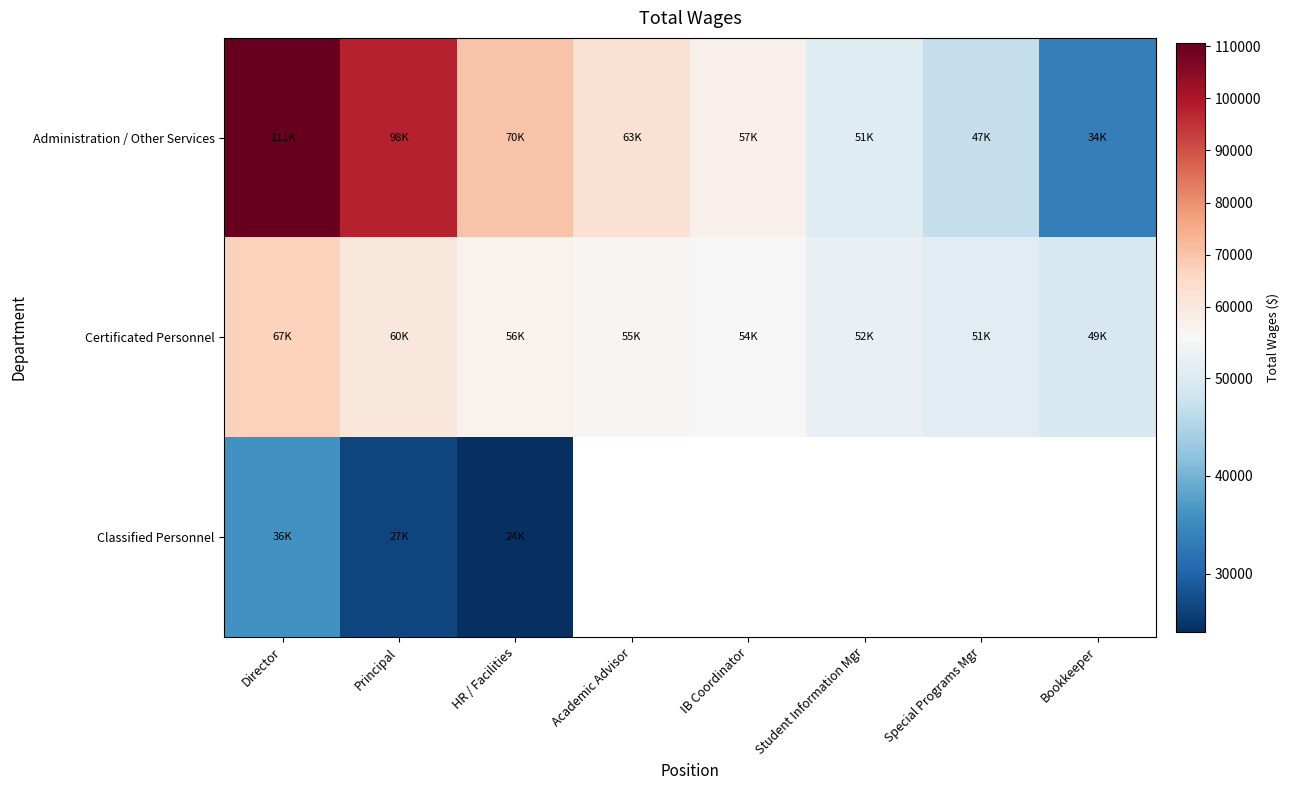

What is the average value of the Certificated Personnel series?

55686.4